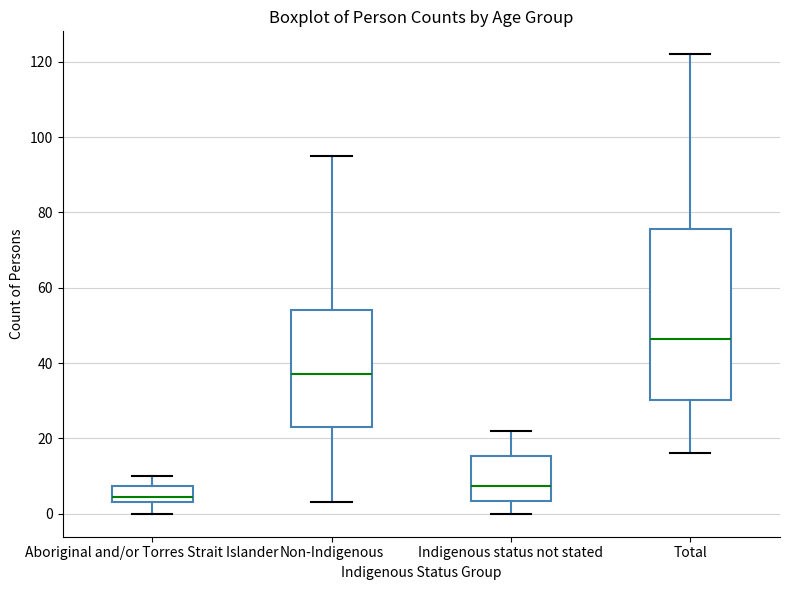

Reading left to right, read every box against the y-axis: the position of its median line, the range the box covers, and the ends of its whiskers. The values are not printed on the chart, so give them approximately, as read against the axis.

Aboriginal and/or Torres Strait Islander: median 4 (just above the box's lower edge), box 4 to 8, whiskers 0 to 10
Non-Indigenous: median 38, box 24 to 54, whiskers 4 to 96
Indigenous status not stated: median 8, box 4 to 16, whiskers 0 to 22
Total: median 46, box 30 to 76, whiskers 16 to 122